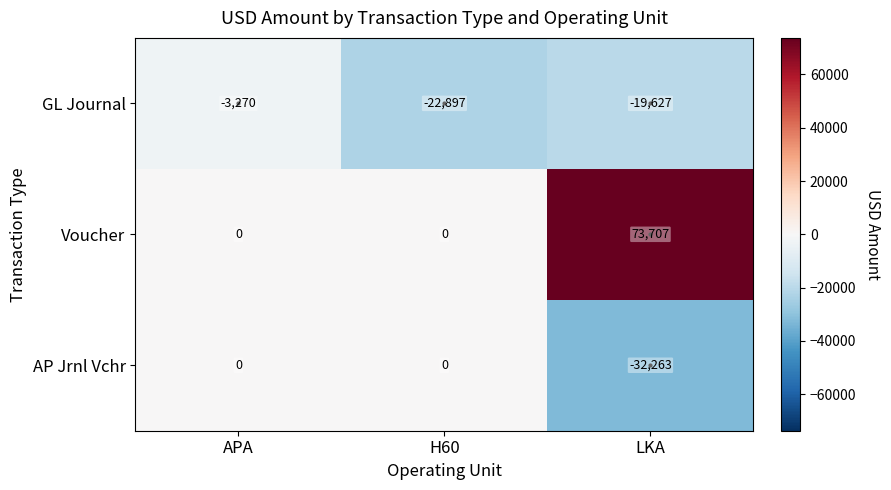

At which label does Voucher reach its peak?

LKA